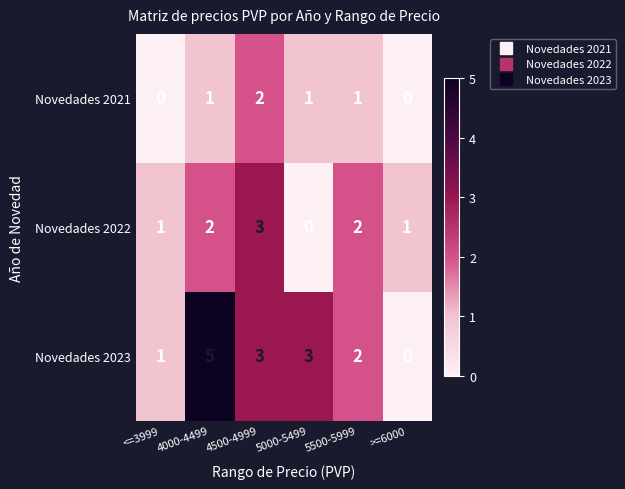

Which series has the largest total across all categories?

Novedades 2023